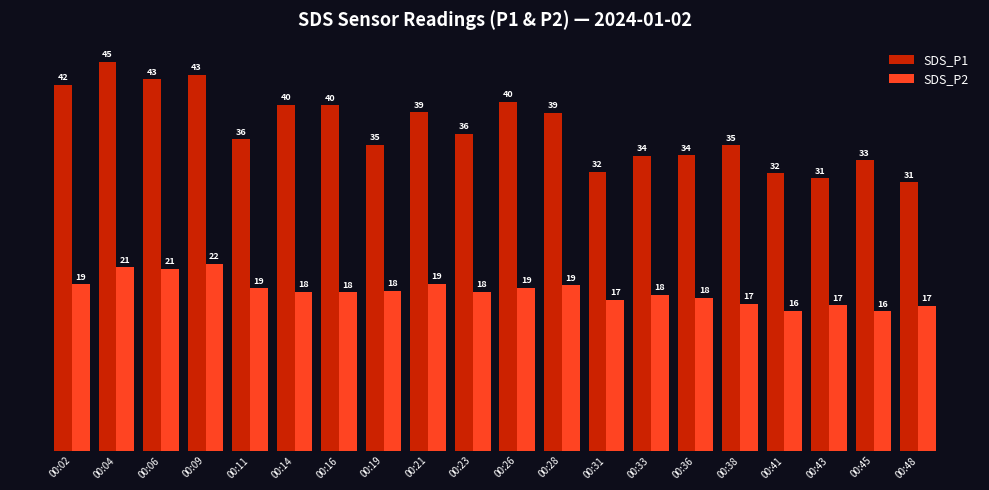

How many data points in SDS_P1 are above 36?

10